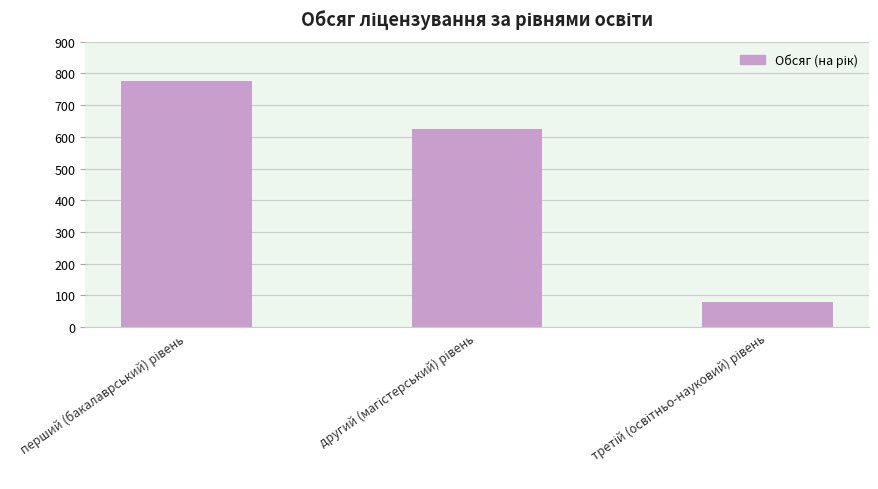

What is the value of the 2nd bar from the left?

624